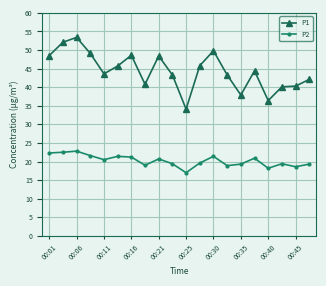

Which series has the widest spread of values?

P1